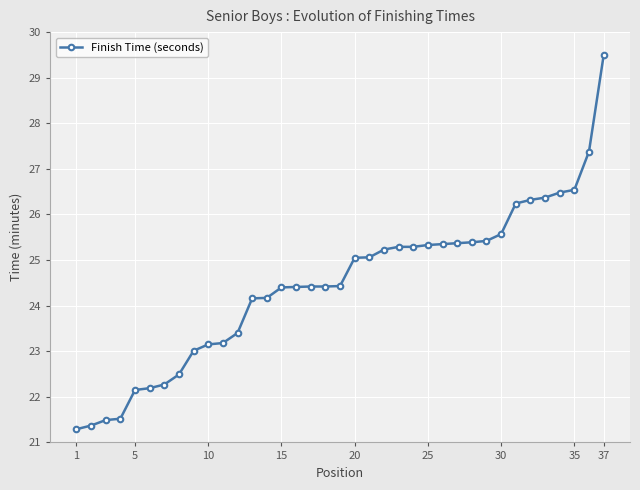

What is the minimum value shown in the chart?

21.3